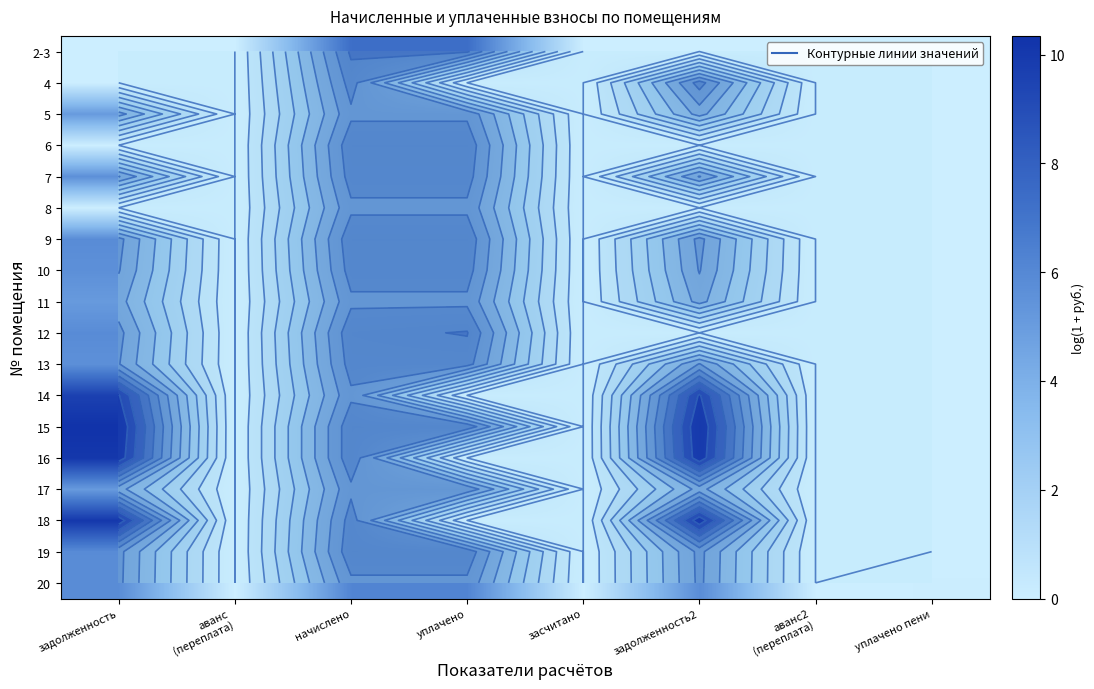

At задолженность2, list the series in order from largest to smallest.

15, 16, 18, 14, 4, 9, 19, 20, 10, 7, 13, 11, 17, 5, 2-3, 6, 8, 12